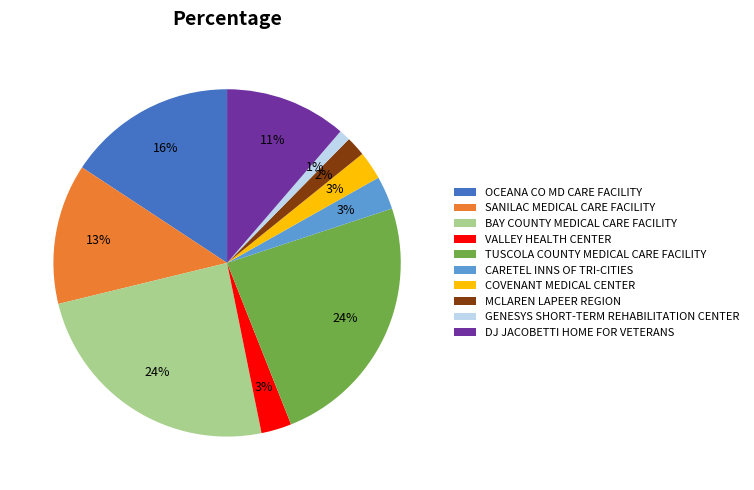

To the nearest percent, what portion does TUSCOLA COUNTY MEDICAL CARE FACILITY represent?

24%